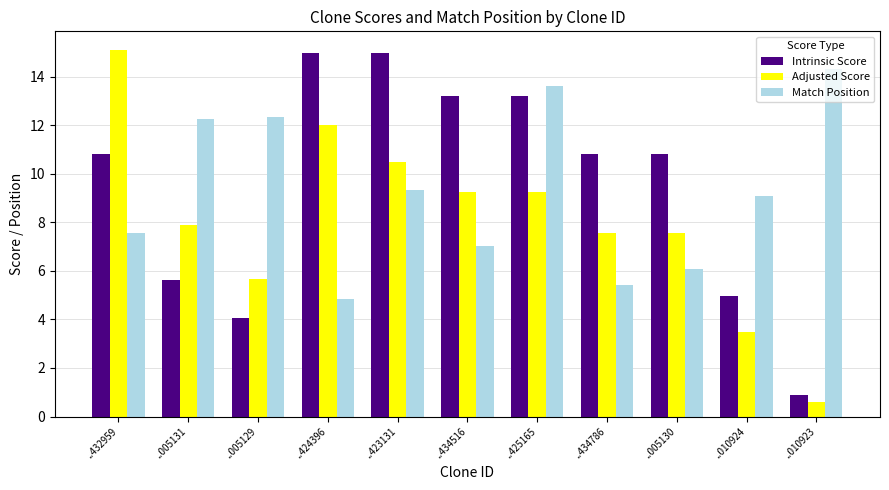

Which series changed the most between ..005129 and ..423131?

Intrinsic Score